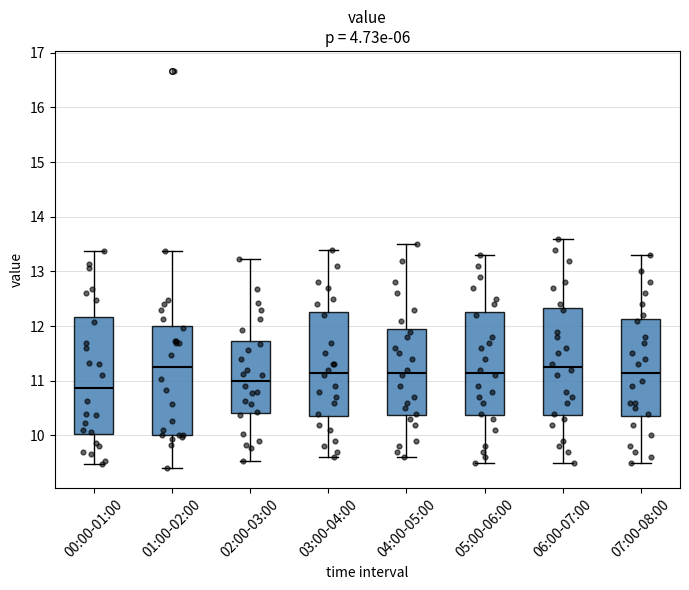

Reading left to right, read every box against the y-axis: the position of its median line, the range the box covers, and the ends of its whiskers. The values are not printed on the chart, so give them approximately, as read against the axis.

00:00-01:00: median 10.9, box 10.0 to 12.2, whiskers 9.5 to 13.4
01:00-02:00: median 11.3, box 10.0 to 12.0, whiskers 9.4 to 13.4
02:00-03:00: median 11.0, box 10.4 to 11.7, whiskers 9.5 to 13.2
03:00-04:00: median 11.2, box 10.4 to 12.3, whiskers 9.6 to 13.4
04:00-05:00: median 11.2, box 10.4 to 12.0, whiskers 9.6 to 13.5
05:00-06:00: median 11.2, box 10.4 to 12.3, whiskers 9.5 to 13.3
06:00-07:00: median 11.3, box 10.4 to 12.3, whiskers 9.5 to 13.6
07:00-08:00: median 11.2, box 10.4 to 12.1, whiskers 9.5 to 13.3